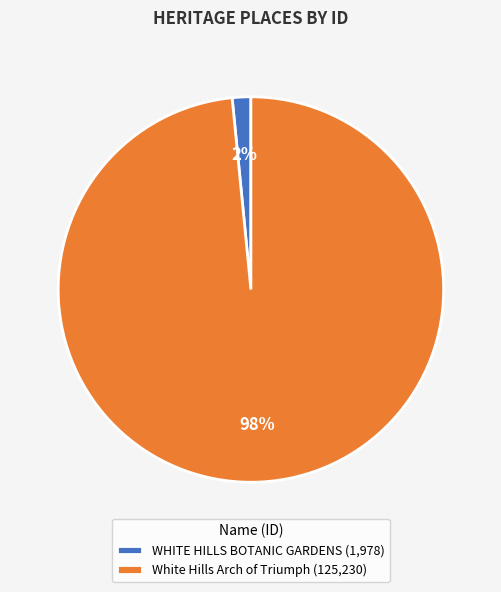

To the nearest percent, what is the combined percentage of White Hills Arch of Triumph (125,230) and WHITE HILLS BOTANIC GARDENS (1,978)?

100%